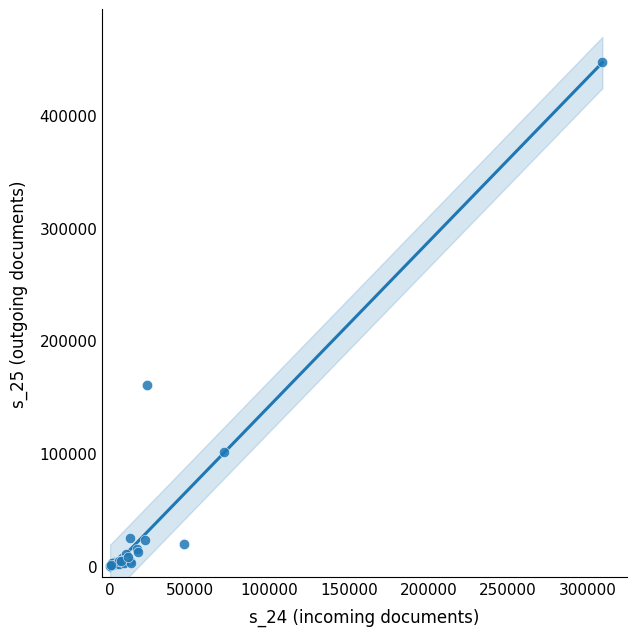

What Y value in the scatter plot is closest to 223630?

160751